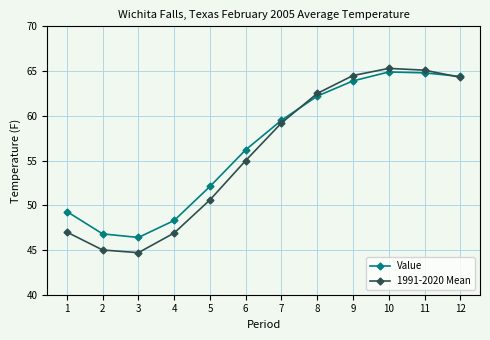

What is the greatest value displayed?

65.3